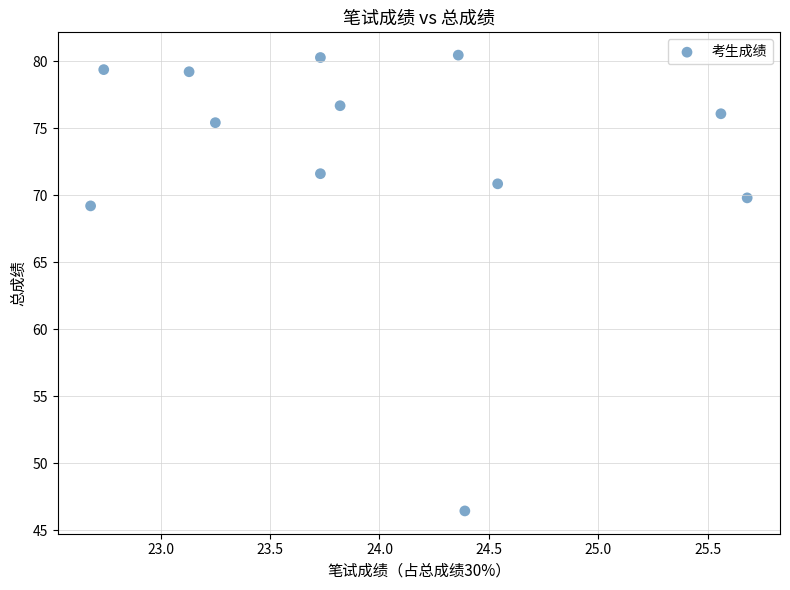

What Y value in the scatter plot is closest to 63?

69.2